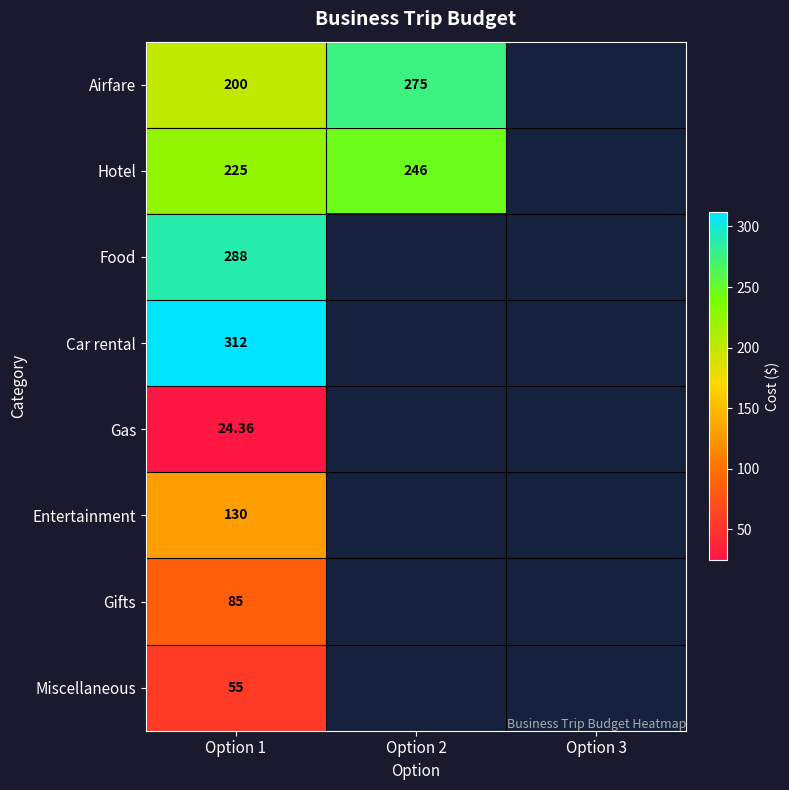

Between Option 3 and Option 1, which is larger?

Option 1